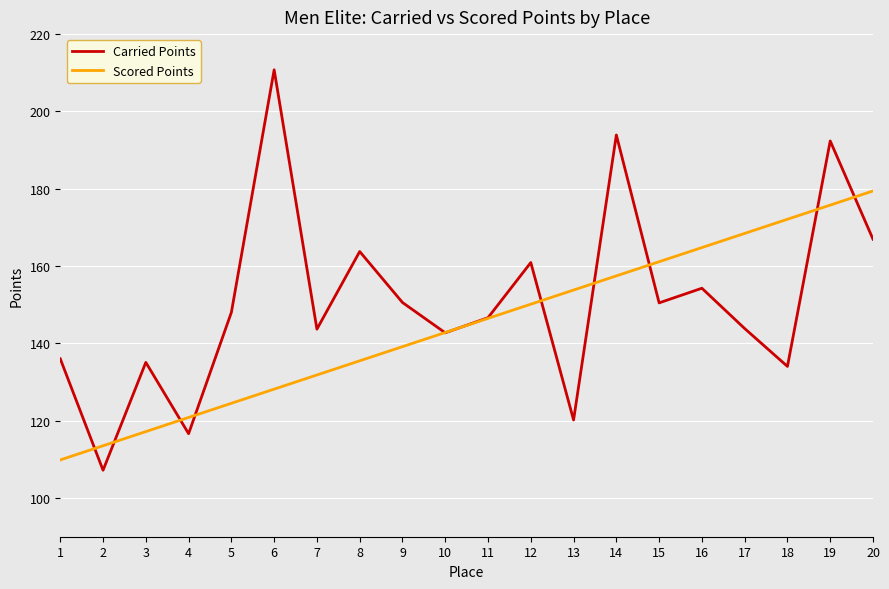

What is the total value across all series at 6?

338.9